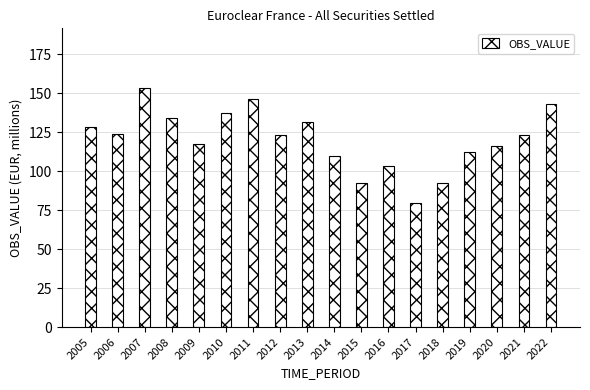

What is the change in value from 2016 to 2022?

+39.8